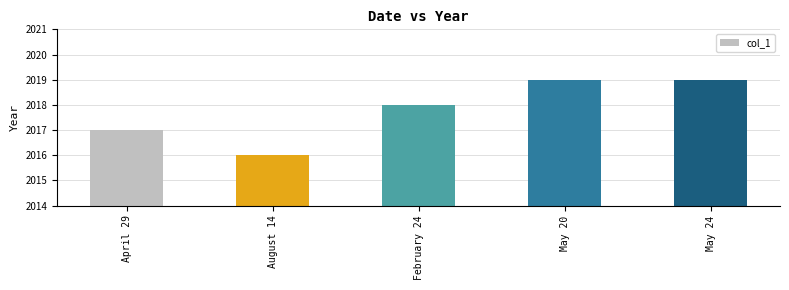

At which category does the chart reach its minimum across all series?

August 14